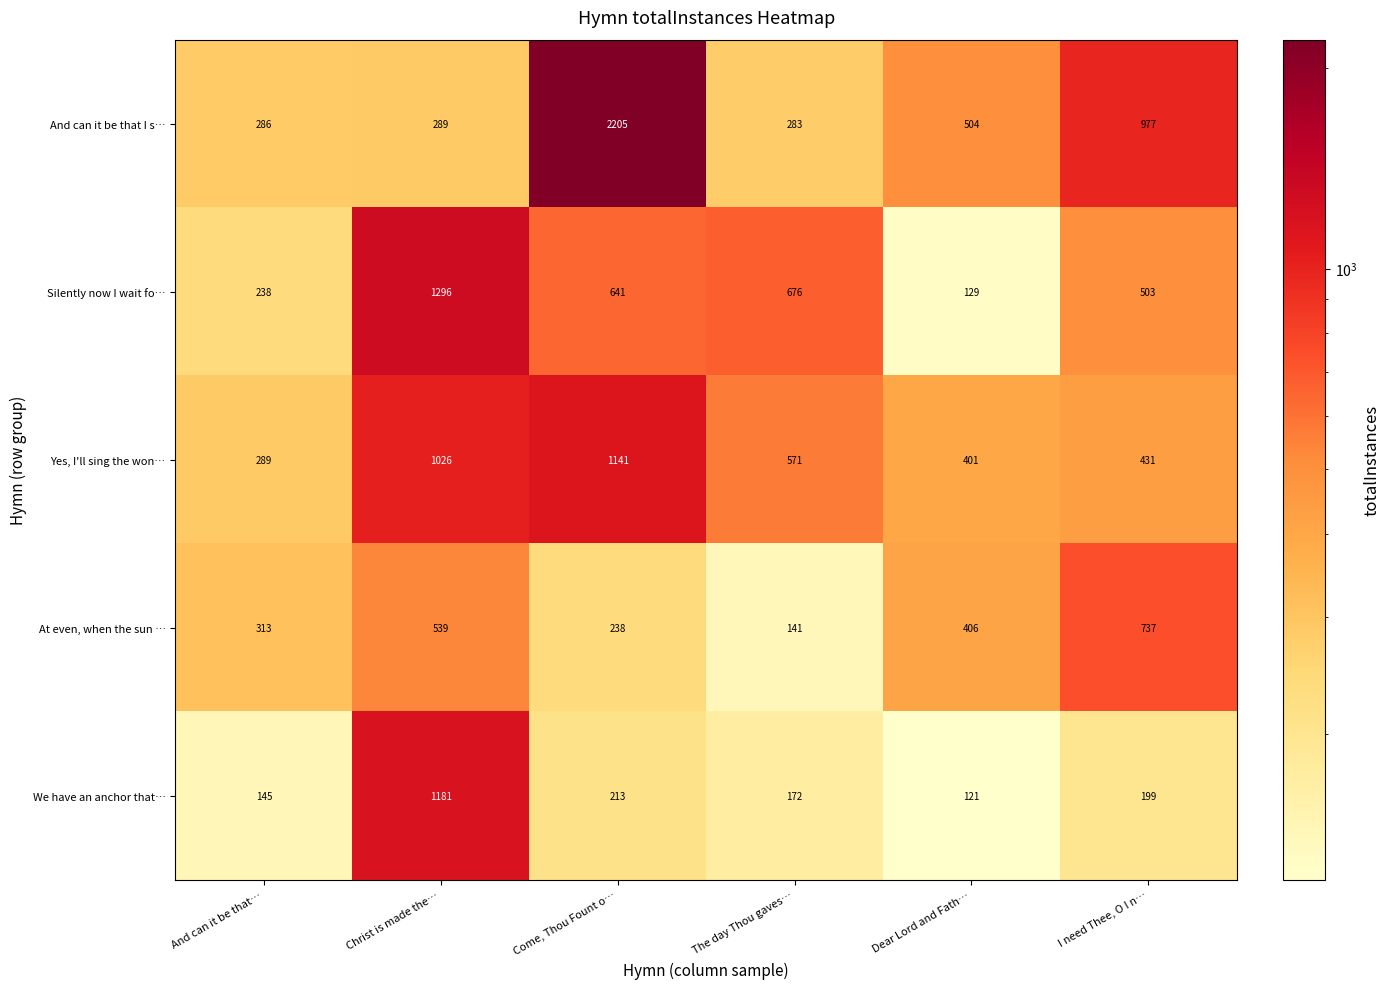

The value of And can it be that I s… at Christ is made the… is 380. True or false?

False